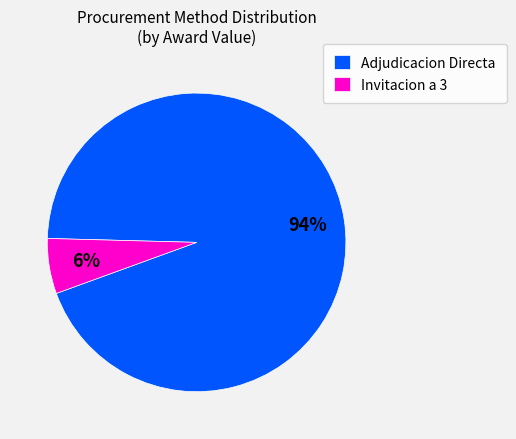

True or false: Adjudicacion Directa accounts for 99% of the total.

False